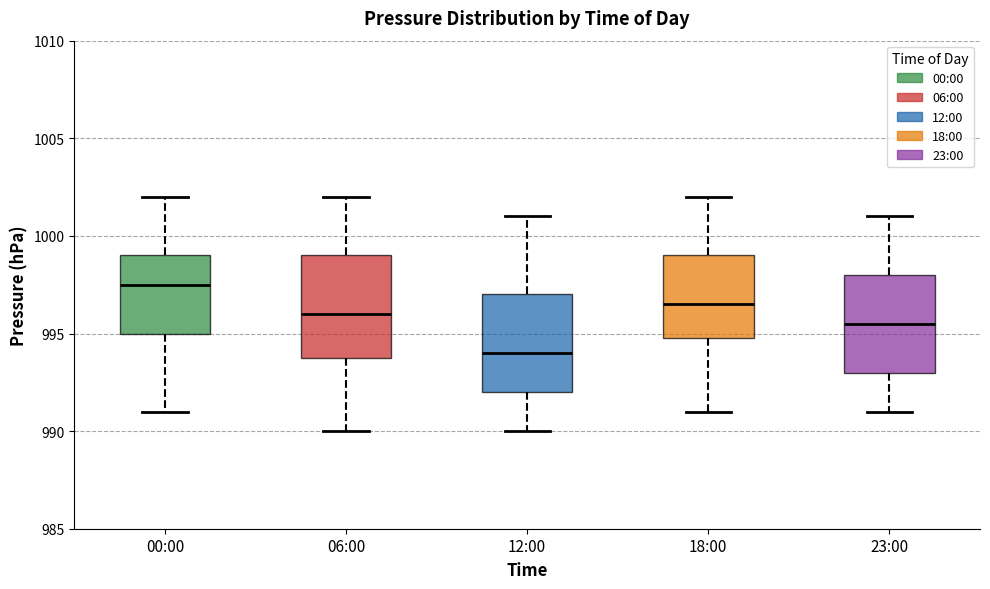

Reading left to right, transcribe this box plot: for each box, give where its median line is, the range the box spans, and where its two whiskers end, as read against the y-axis. The values are not printed on the chart, so give them approximately, as read against the axis.

00:00: median 997.5, box 995.0 to 999.0, whiskers 991.0 to 1002.0
06:00: median 996.0, box 994.0 to 999.0, whiskers 990.0 to 1002.0
12:00: median 994.0, box 992.0 to 997.0, whiskers 990.0 to 1001.0
18:00: median 996.5, box 995.0 to 999.0, whiskers 991.0 to 1002.0
23:00: median 995.5, box 993.0 to 998.0, whiskers 991.0 to 1001.0